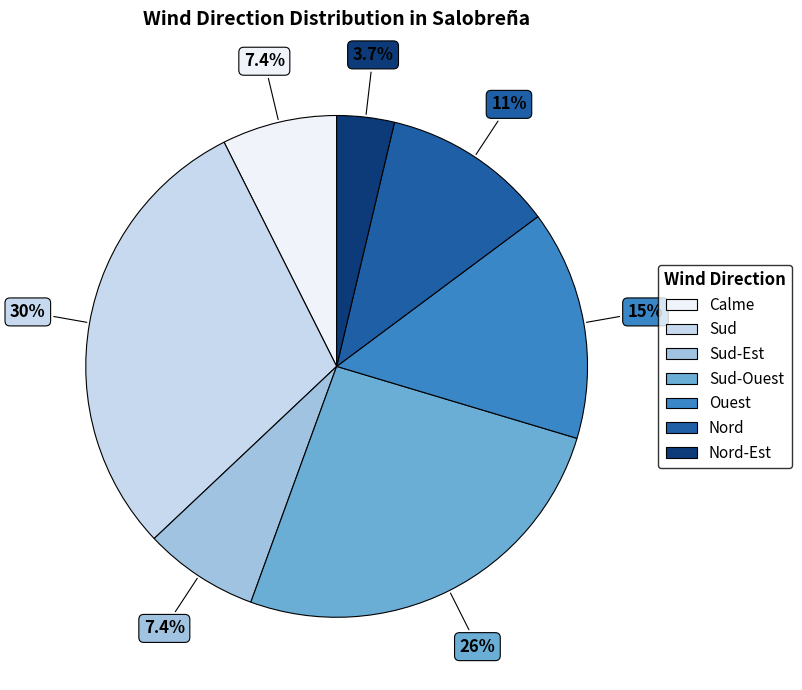

Does any single category account for the majority?

No